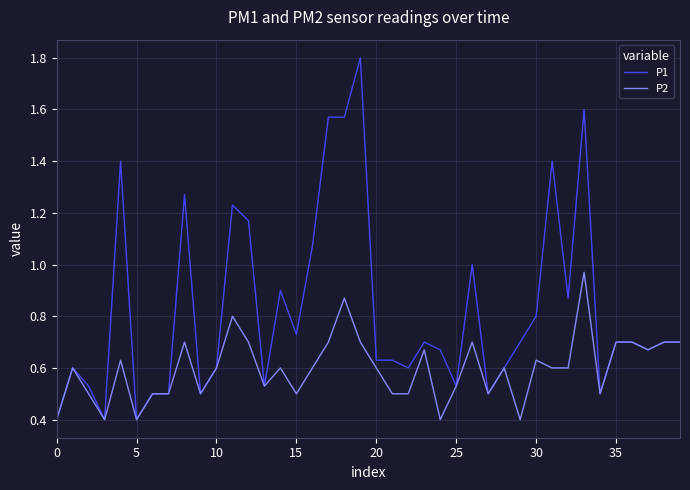

What is the highest value of the P1 series?

1.8